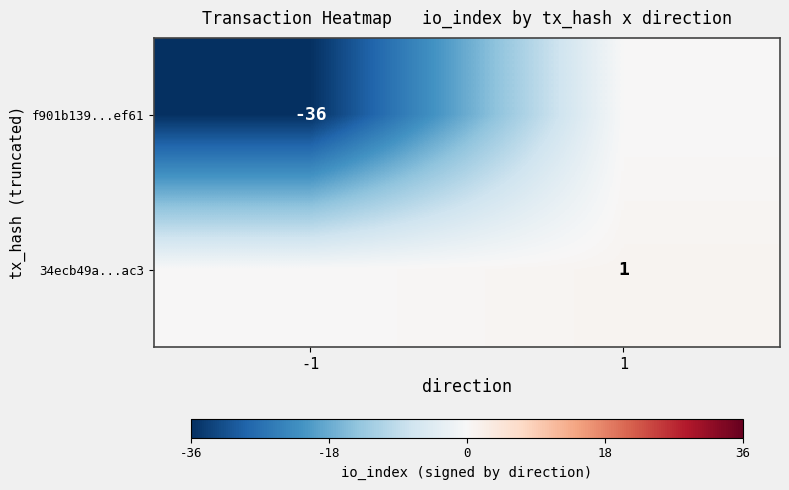

True or false: 34ecb49a...ac3 has a value of 1 at 1.

True